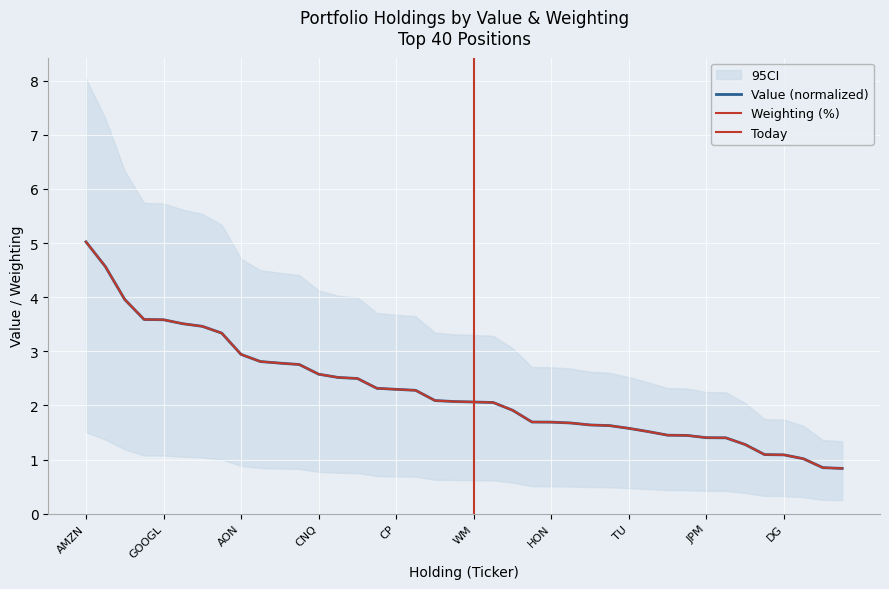

What is the difference between the maximum and minimum values in the value series?

4.2